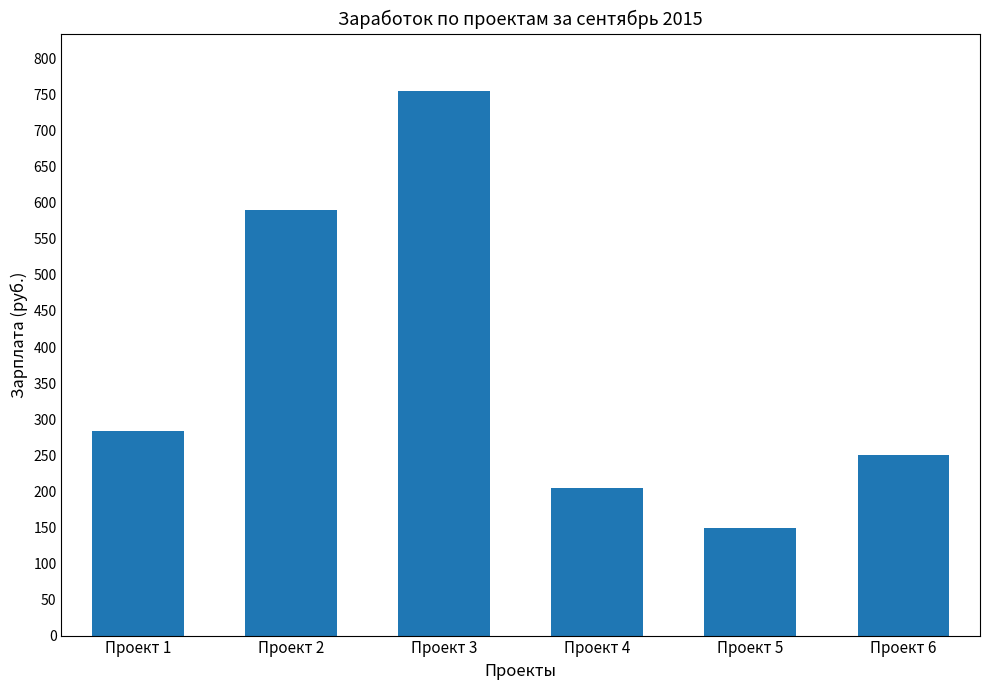

What is the value of the 4th bar from the left?

204.4